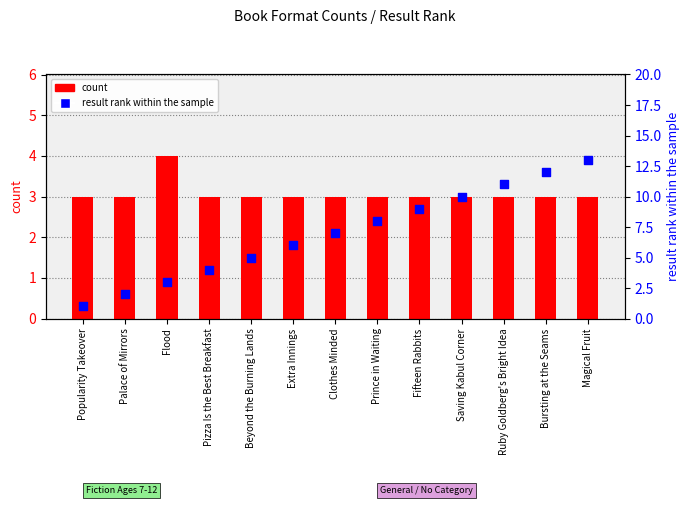

What are all the series names shown in the legend?

count, result rank within the sample